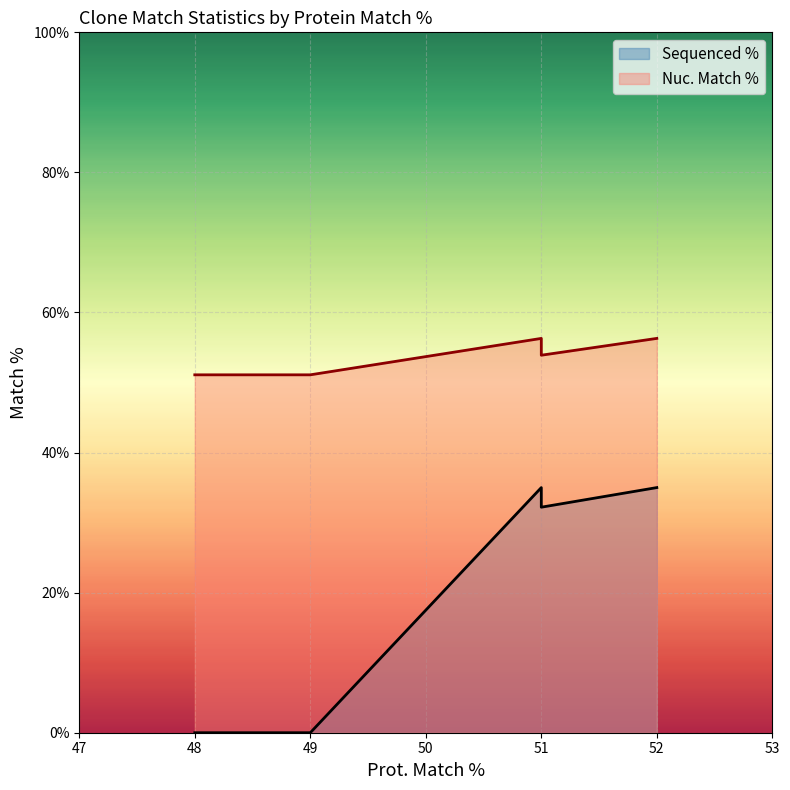

Which series has the largest range (max minus min)?

Sequenced %